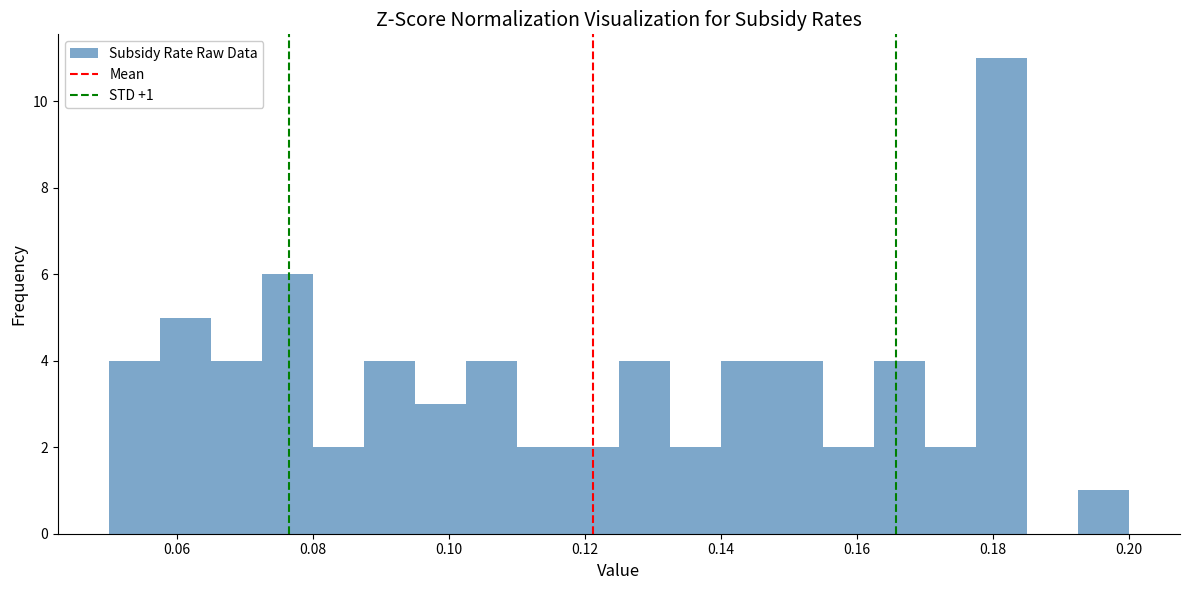

Around what value on the x-axis is the tallest bar? Give the approximate position of its centre, as read against the axis.

0.182